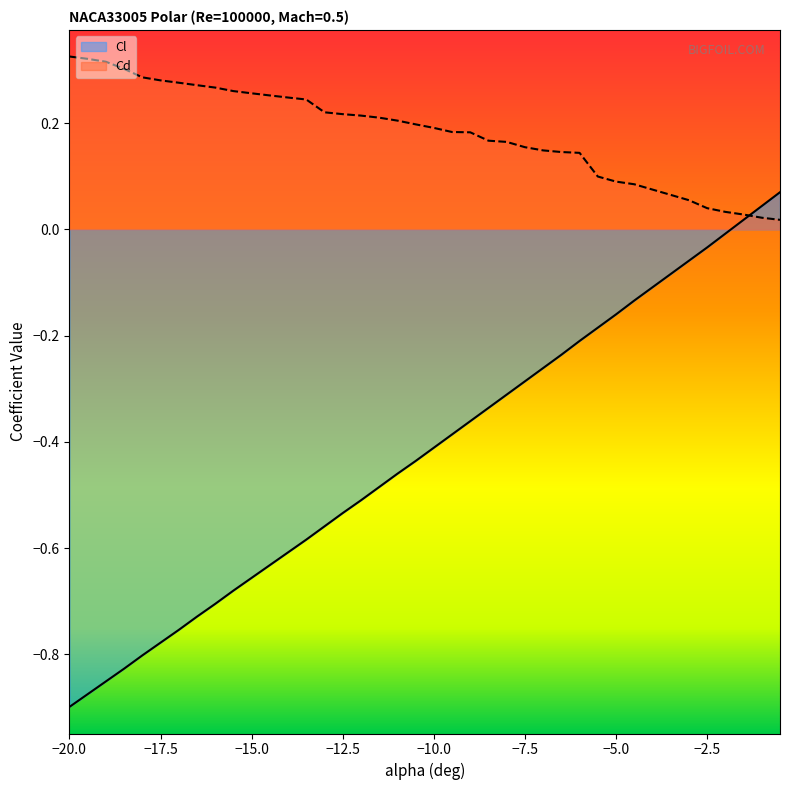

Read the Cl value at -14.5.

-0.6